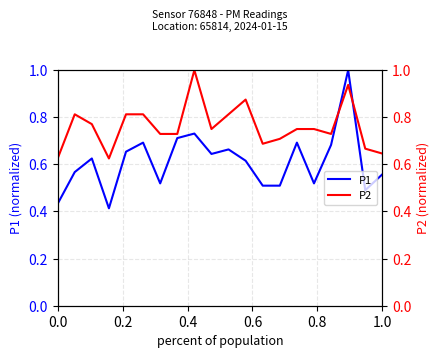

What is the highest value of the P1 series?

1.0